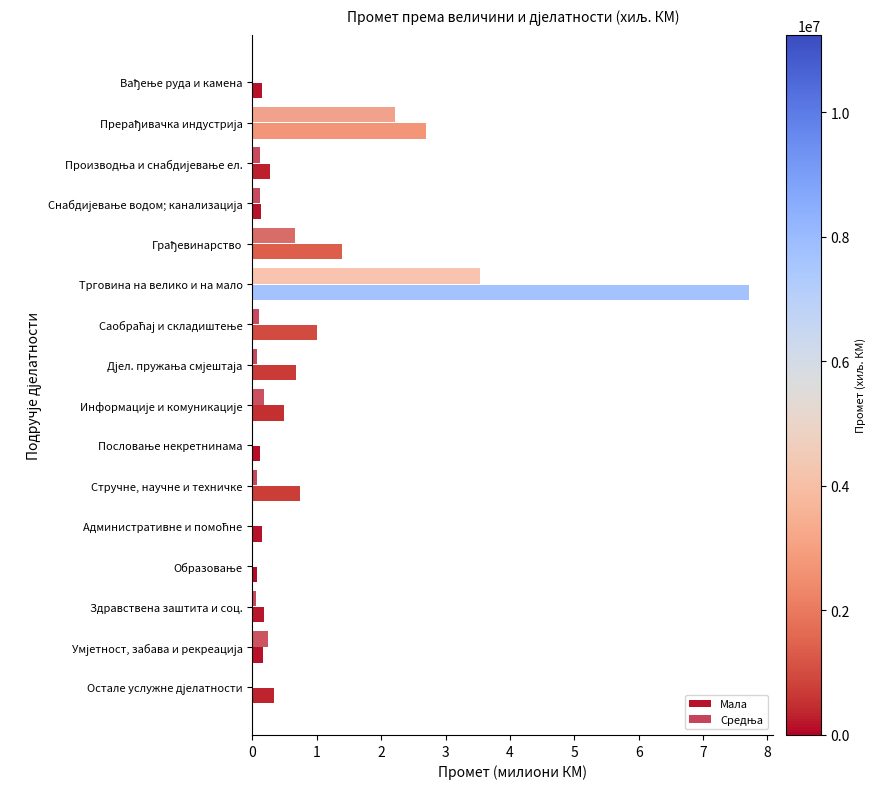

How many data points does each series have?

16